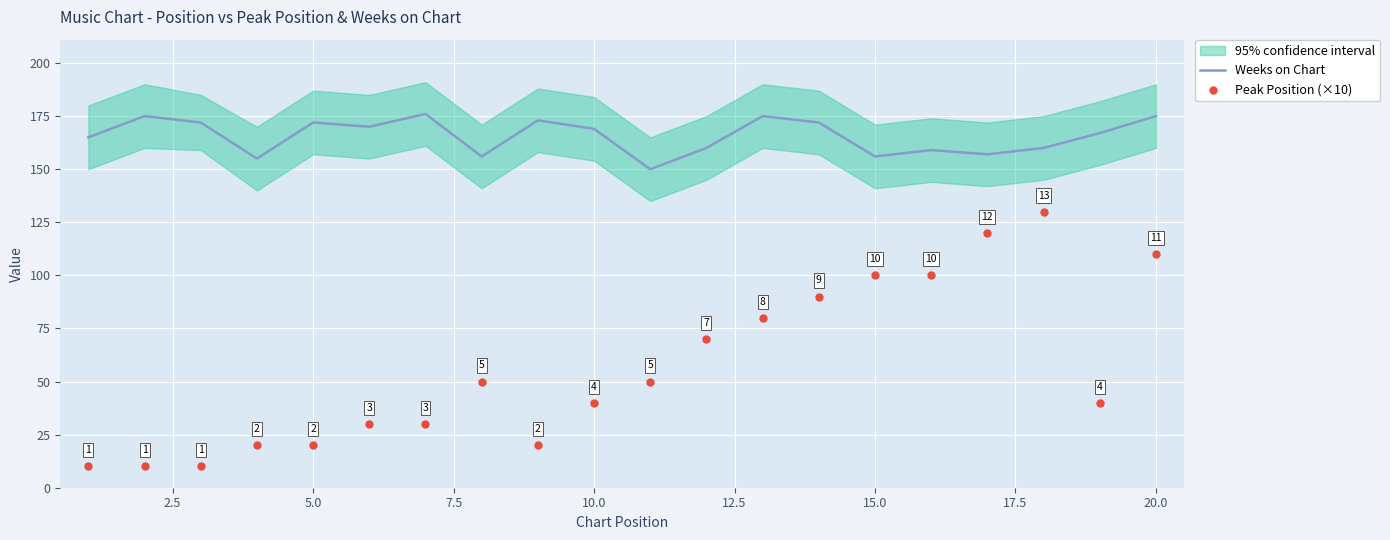

At how many categories does at least one series exceed 16?

20